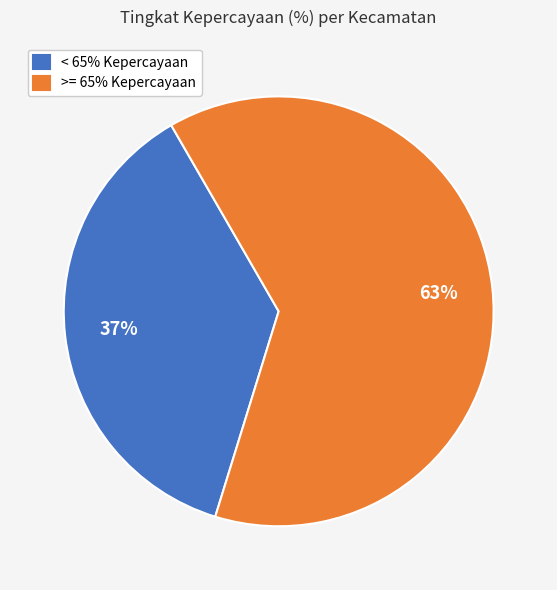

Combined, do < 65% Kepercayaan and >= 65% Kepercayaan account for over 50%?

Yes